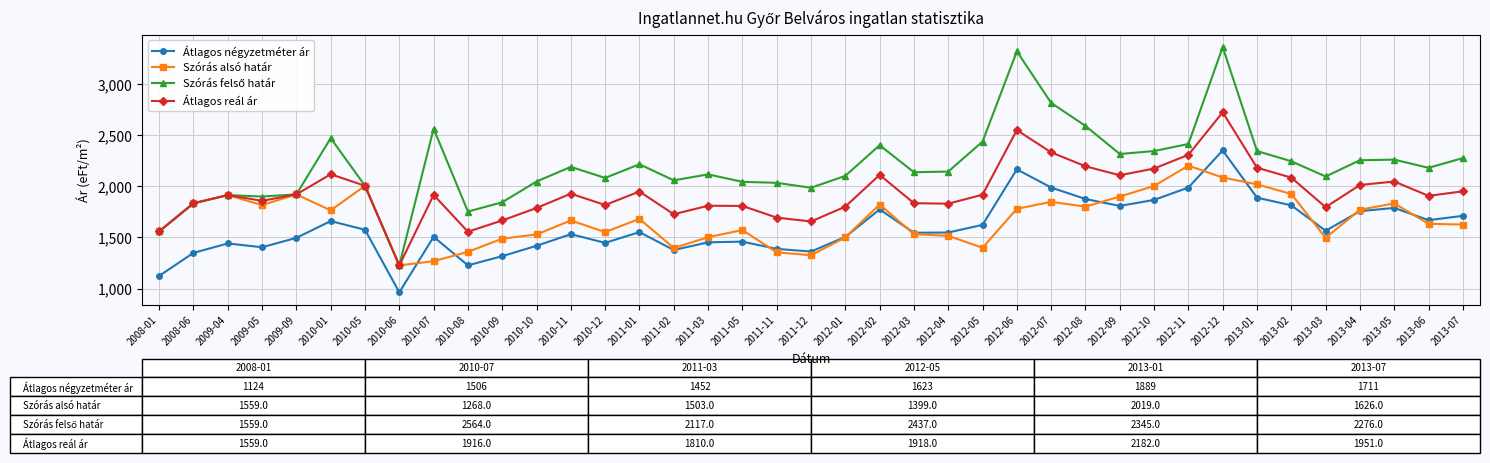

Which series changed the most between 2010-12 and 2013-04?

Átlagos négyzetméter ár